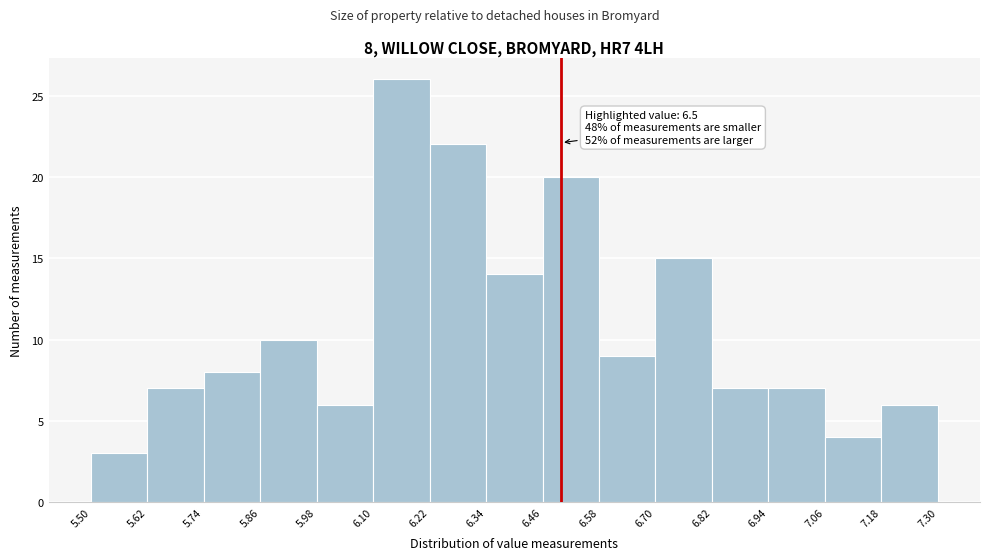

Over which range of the x-axis is the bar tallest?

6.10 to 6.22